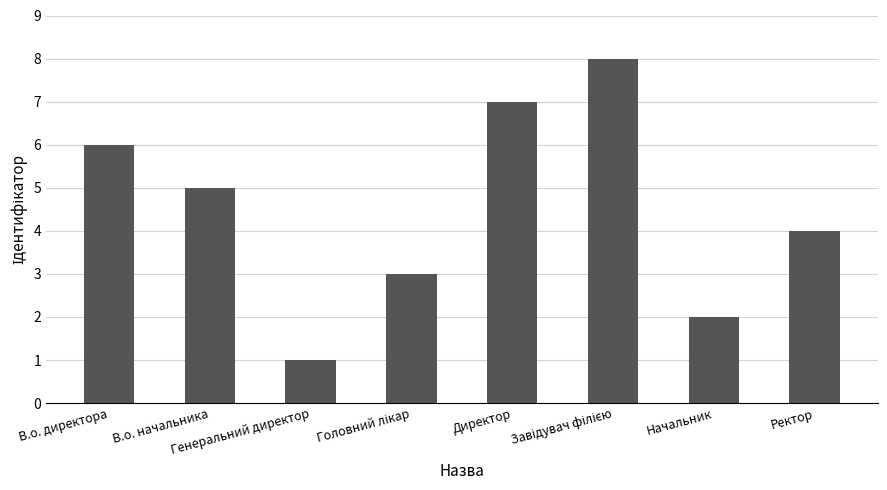

The chart shows a value of 2 at Генеральний директор. True or false?

False